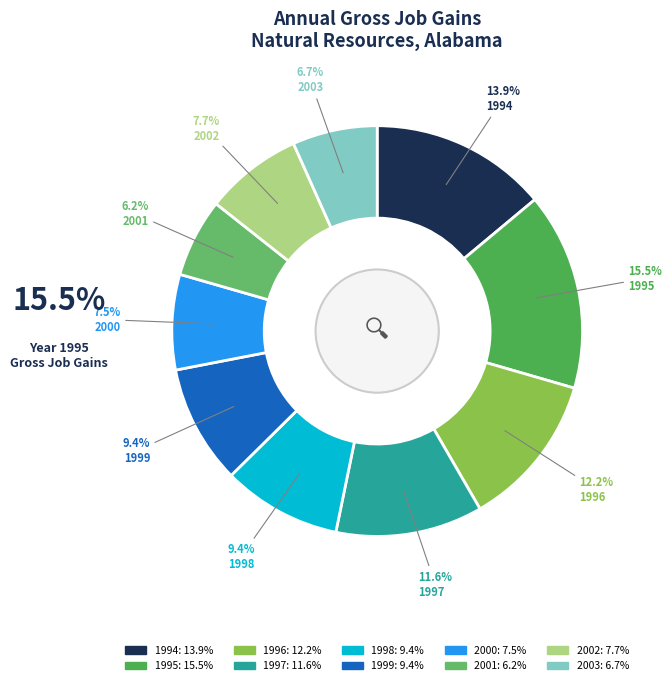

To the nearest percent, what is the difference between the largest and smallest slice percentages?

9%